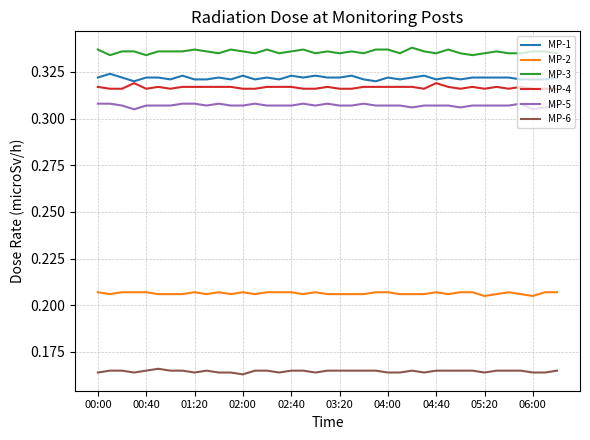

Which series has the largest total across all categories?

MP-3